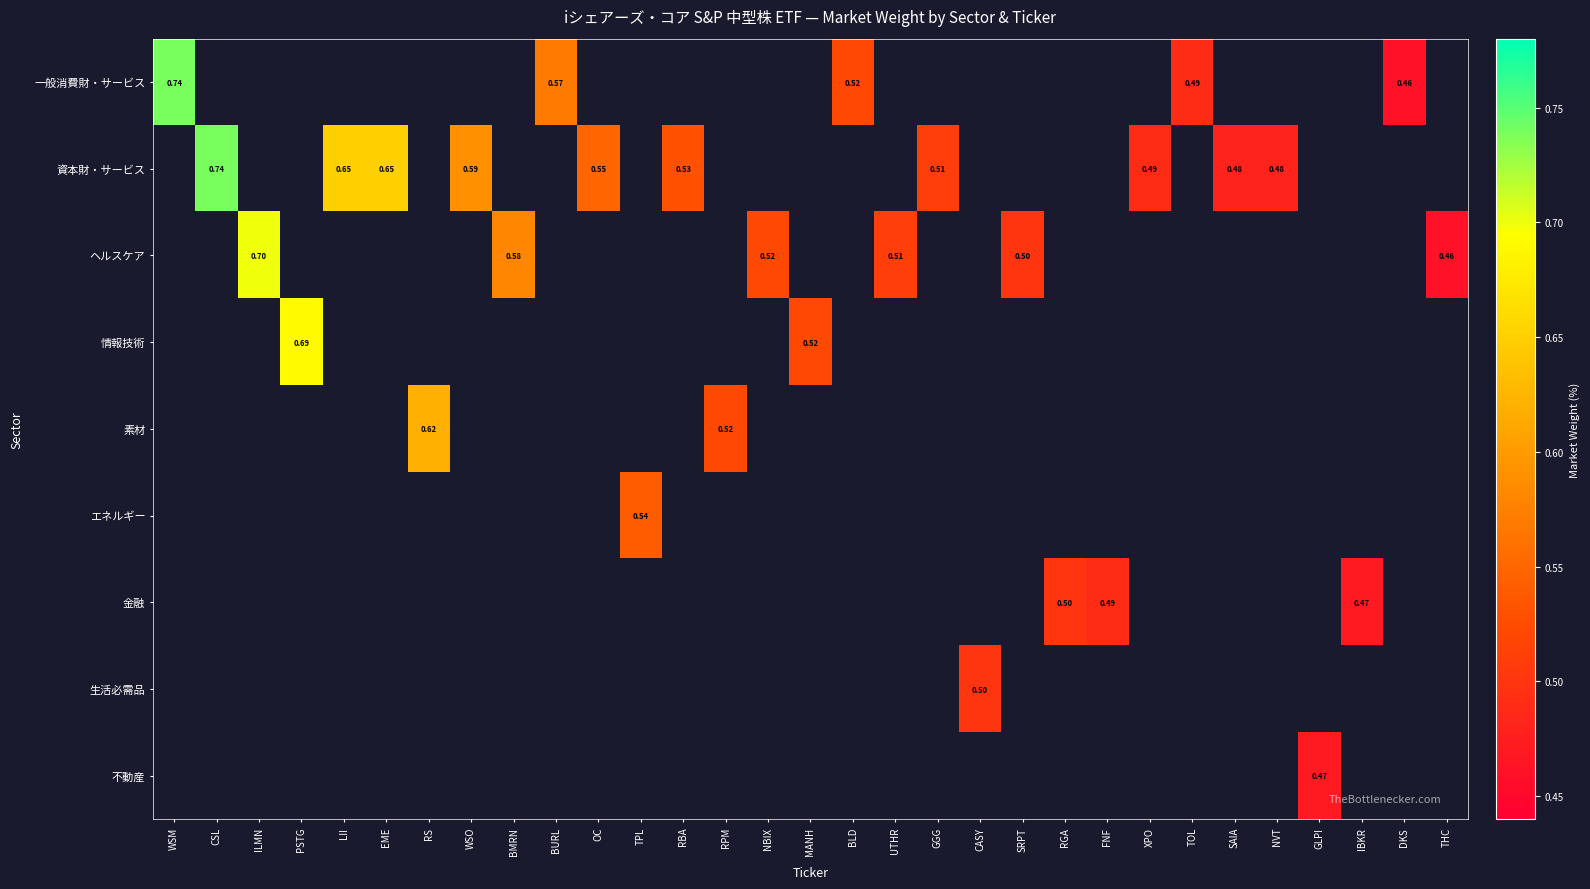

List the series in order of their peak value, highest first.

一般消費財・サービス, 資本財・サービス, ヘルスケア, 情報技術, 素材, エネルギー, 金融, 生活必需品, 不動産